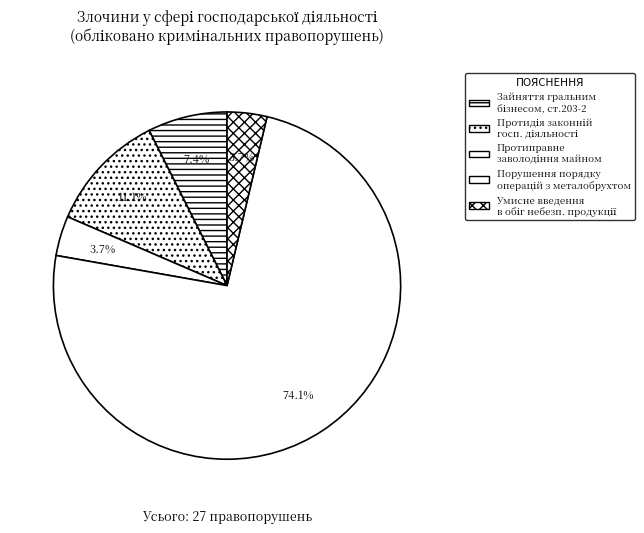

How many segments does this pie chart have?

5